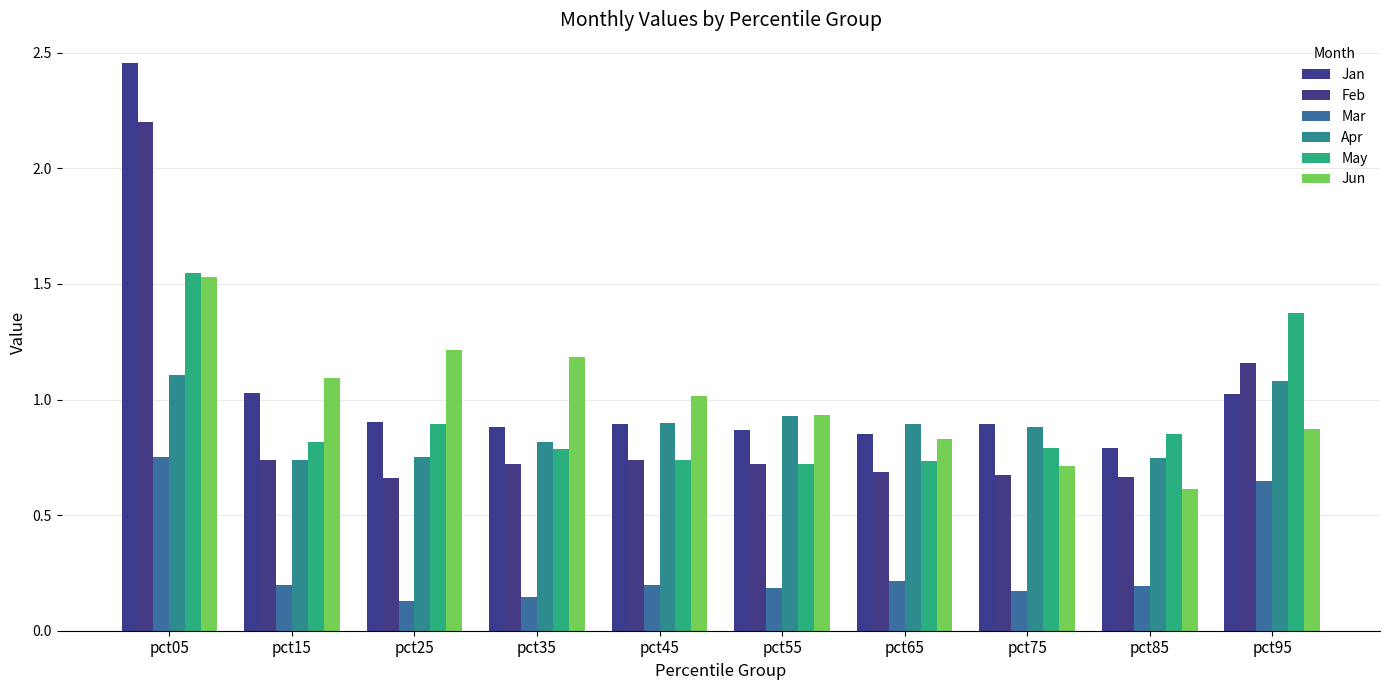

Is the value of Jan at pct55 greater than the value of May at pct25?

No